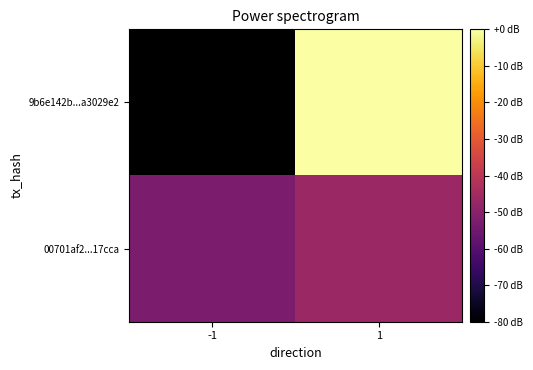

What is the sum of all 00701af2...17cca values?

-99.2